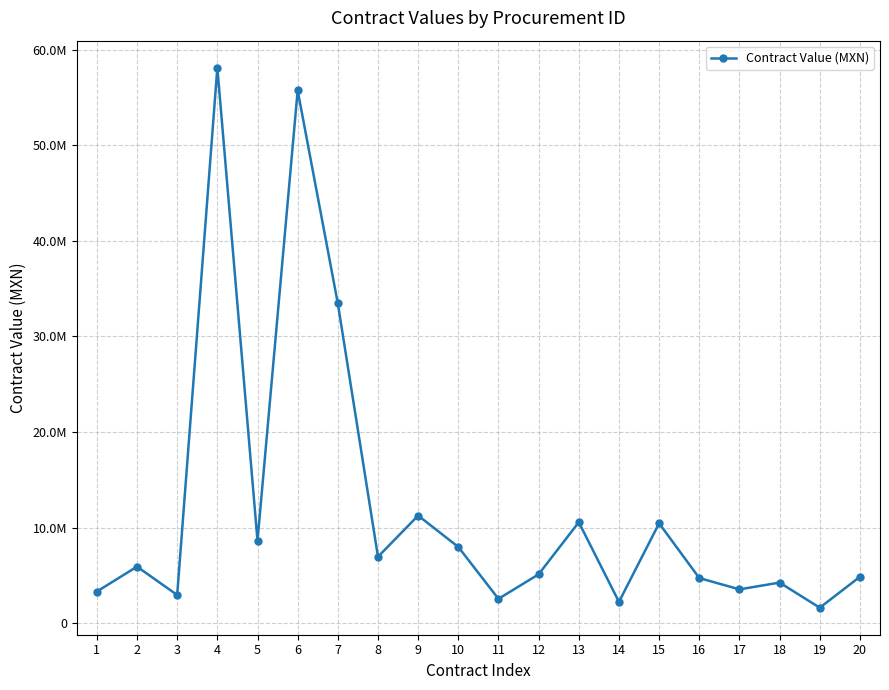

What is the sum of the values at 15 and 4?

68569144.9